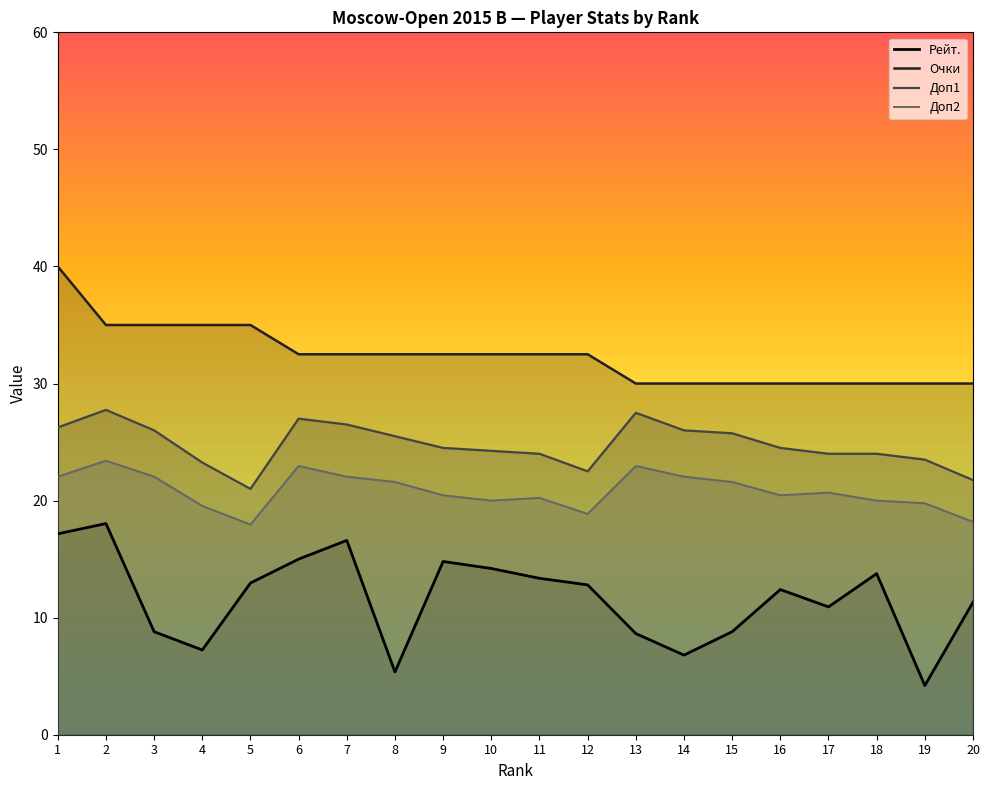

Which series changed the most between 18 and 19?

Рейт.